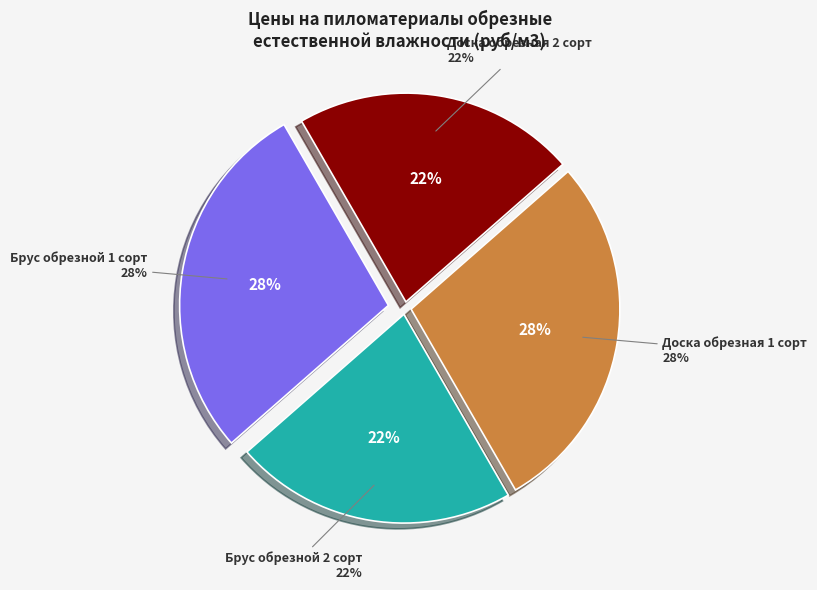

Is it true that Брус обрезной 1 сорт is 38% of the pie?

False